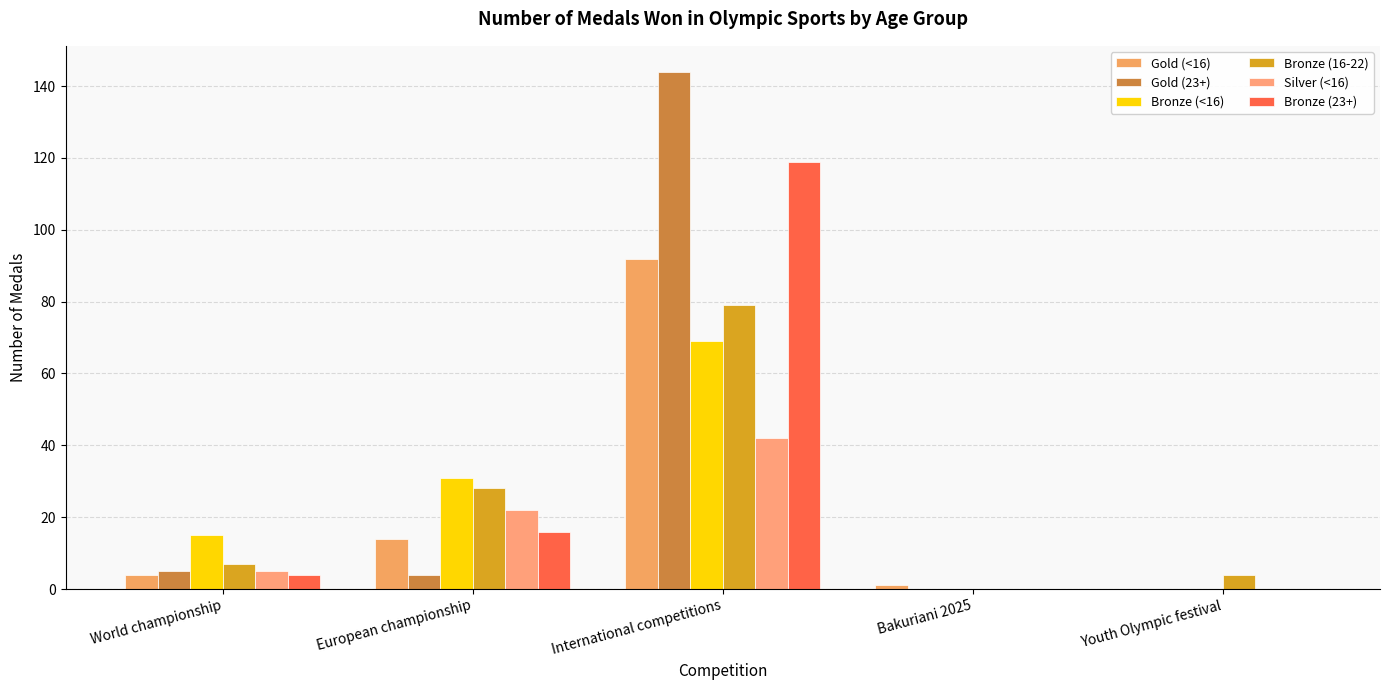

Reading left to right, extract all data points from this chart.

Gold (<16): World championship=4	European championship=14	International competitions=92	Bakuriani 2025=1	Youth Olympic festival=0
Gold (23+): World championship=5	European championship=4	International competitions=144	Bakuriani 2025=0	Youth Olympic festival=0
Bronze (<16): World championship=15	European championship=31	International competitions=69	Bakuriani 2025=0	Youth Olympic festival=0
Bronze (16-22): World championship=7	European championship=28	International competitions=79	Bakuriani 2025=0	Youth Olympic festival=4
Silver (<16): World championship=5	European championship=22	International competitions=42	Bakuriani 2025=0	Youth Olympic festival=0
Bronze (23+): World championship=4	European championship=16	International competitions=119	Bakuriani 2025=0	Youth Olympic festival=0